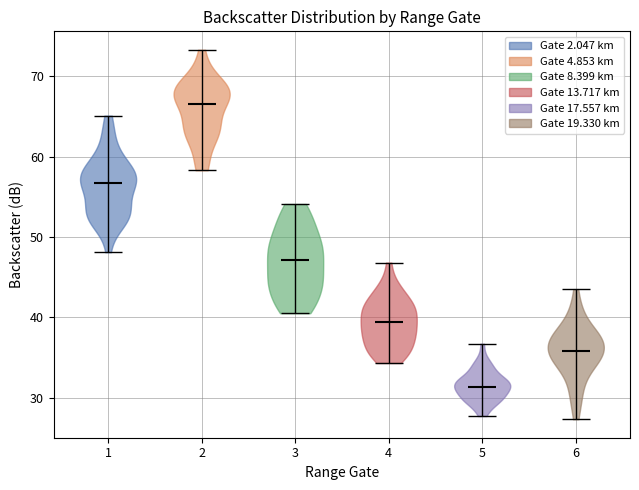

Reading left to right, read every violin against the y-axis: where its median line is, and the lowest and highest points it reaches. The values are not printed on the chart, so give them approximately, as read against the axis.

1: median line 57, lowest point 48, highest point 65
2: median line 67, lowest point 58, highest point 73
3: median line 47, lowest point 41, highest point 54
4: median line 39, lowest point 34, highest point 47
5: median line 31, lowest point 28, highest point 37
6: median line 36, lowest point 27, highest point 44